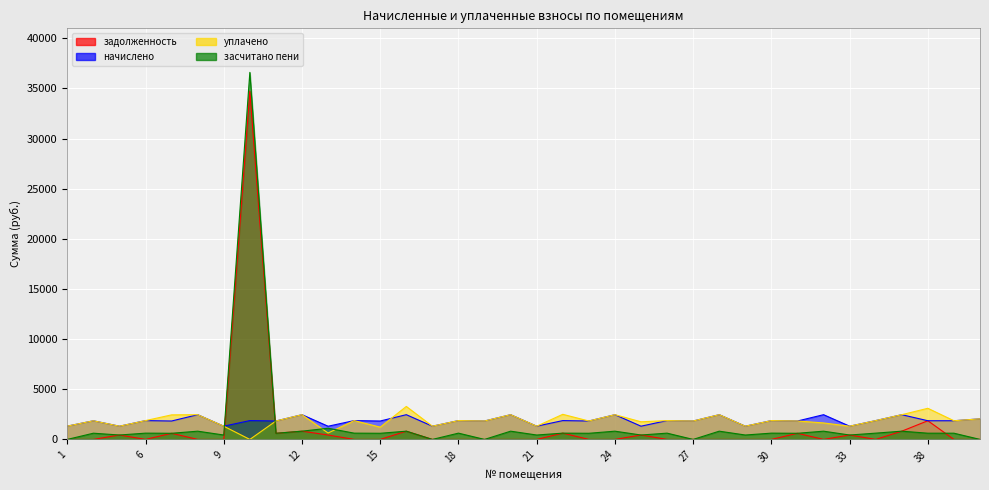

Between which two adjacent categories do задолженность and уплачено first intersect?

9 and 10